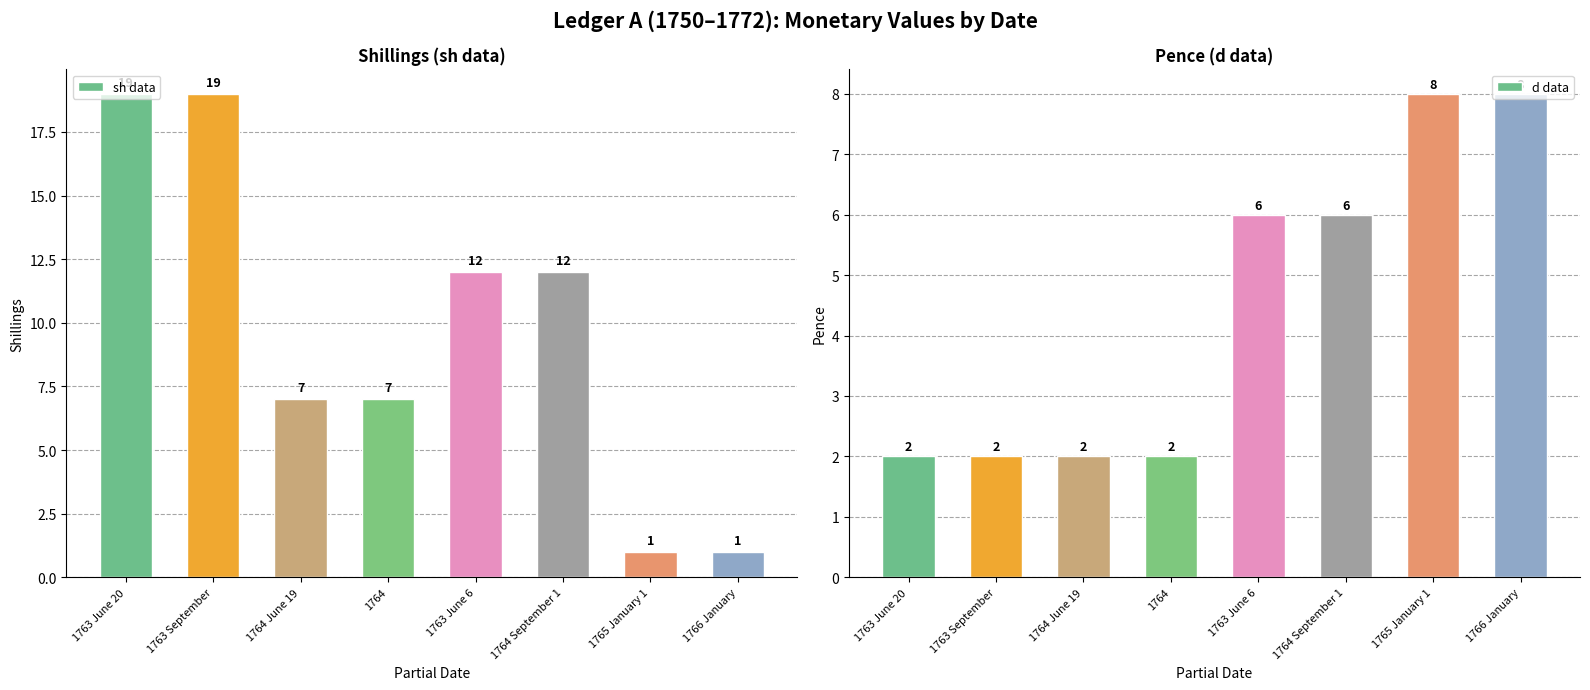

What is the lowest value of the d data series?

2